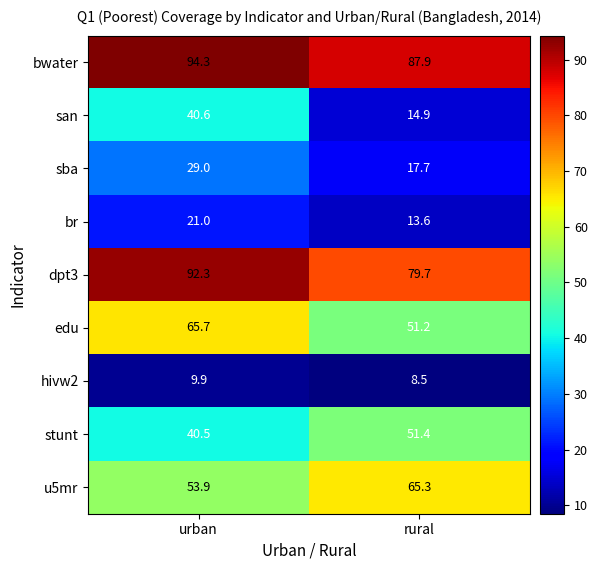

What is the sum of the bwater values at urban and rural?

182.2